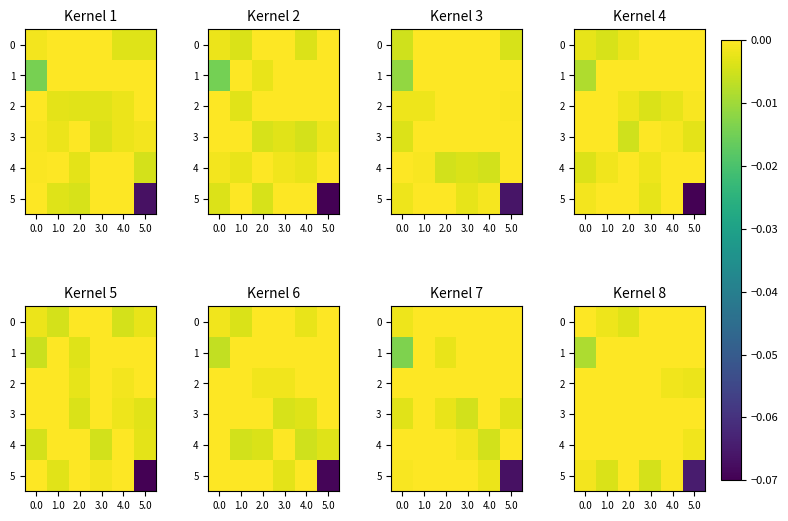

At 4.0, list the series in order from largest to smallest.

1, 0, 4, 3, 5, 2